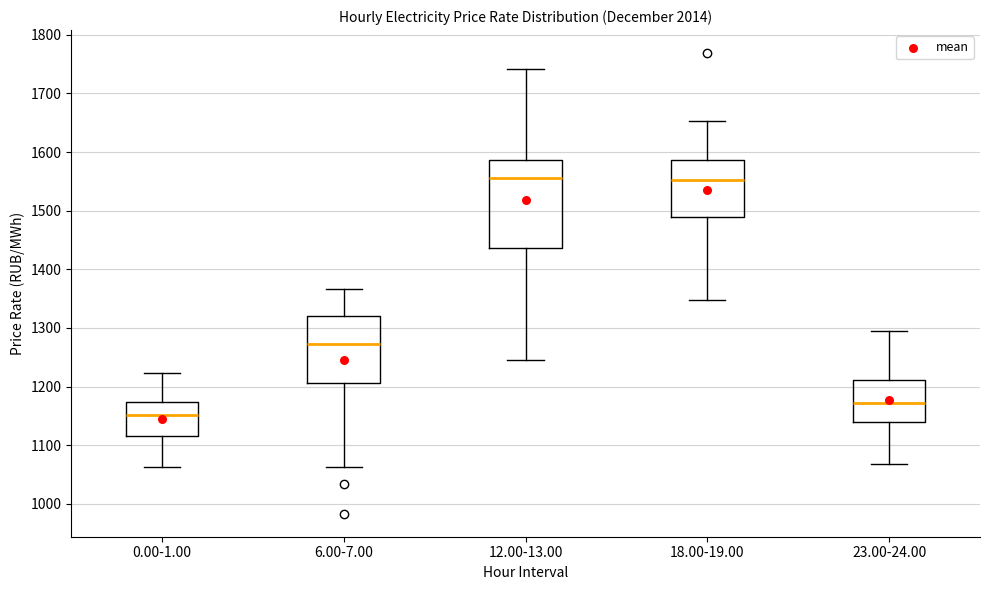

Reading left to right, transcribe this box plot: for each box, give where its median line is, the range the box spans, and where its two whiskers end, as read against the y-axis. The values are not printed on the chart, so give them approximately, as read against the axis.

0.00-1.00: median 1150, box 1120 to 1170, whiskers 1060 to 1220
6.00-7.00: median 1270, box 1210 to 1320, whiskers 1060 to 1370
12.00-13.00: median 1560, box 1440 to 1590, whiskers 1250 to 1740
18.00-19.00: median 1550, box 1490 to 1590, whiskers 1350 to 1650
23.00-24.00: median 1170, box 1140 to 1210, whiskers 1070 to 1300